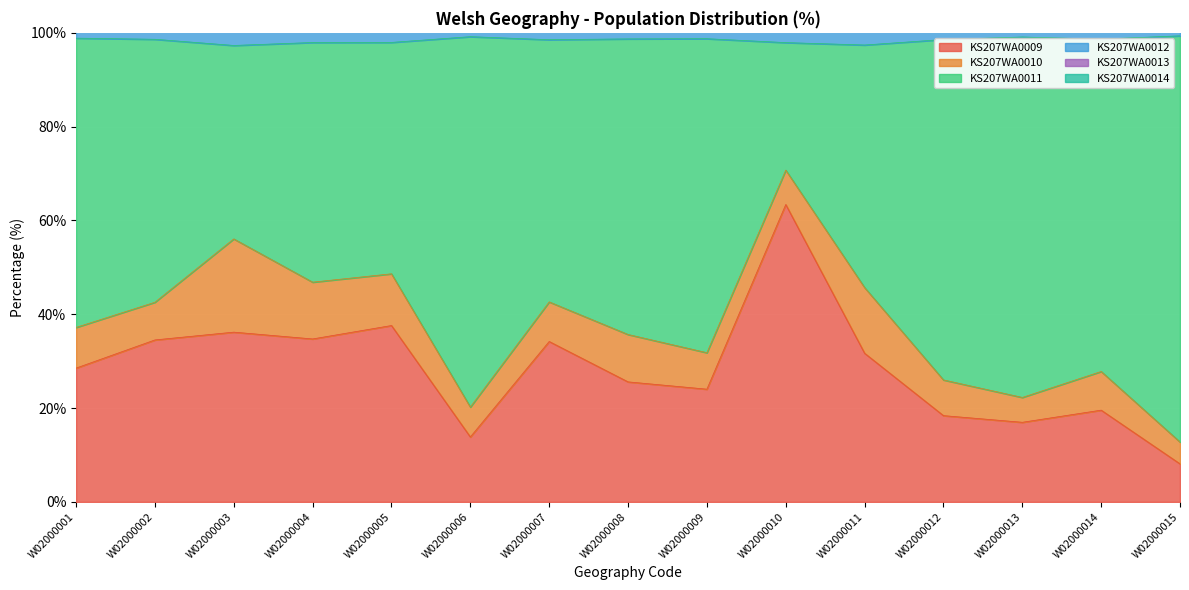

Is it true that KS207WA0009 equals 17.0 at W02000013?

True